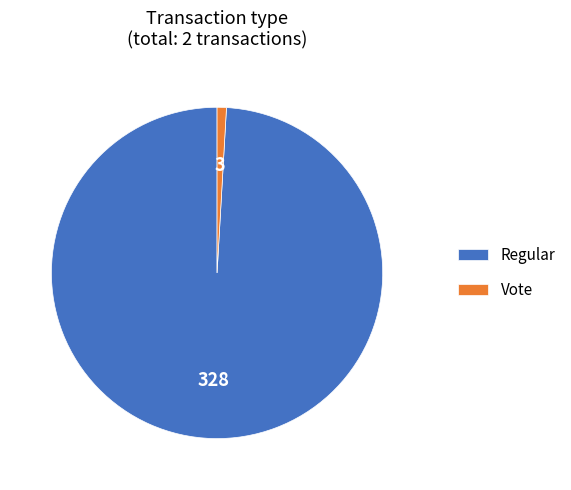

Rank the categories by value from highest to lowest.

Regular, Vote